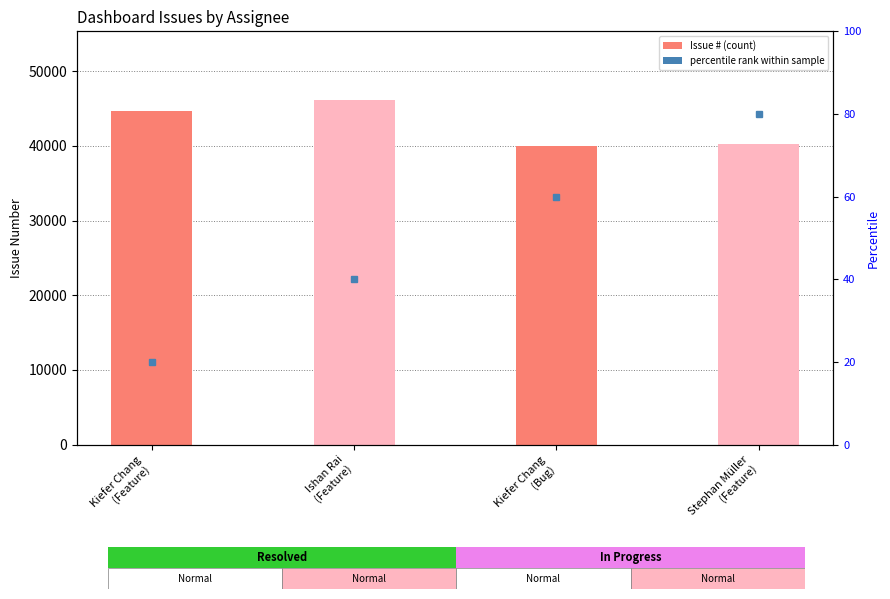

Reading right to left, list all the values displayed in this chart.

40296	40008	46108	44637